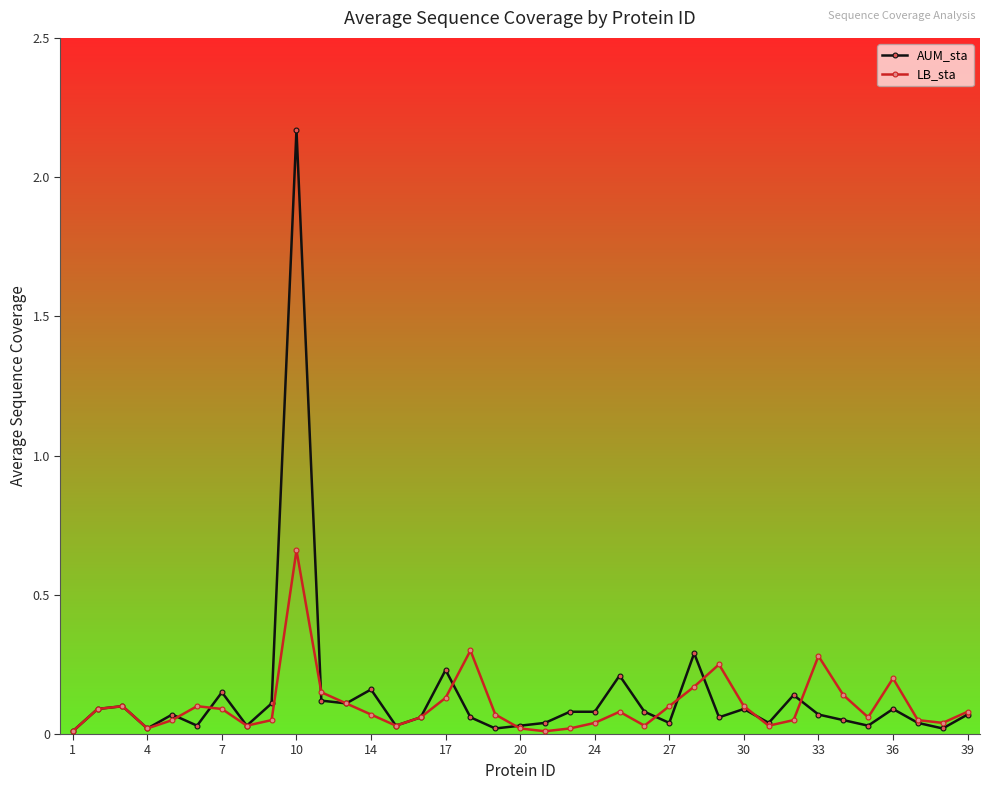

Rank the series by their maximum value, from lowest to highest.

LB_sta, AUM_sta